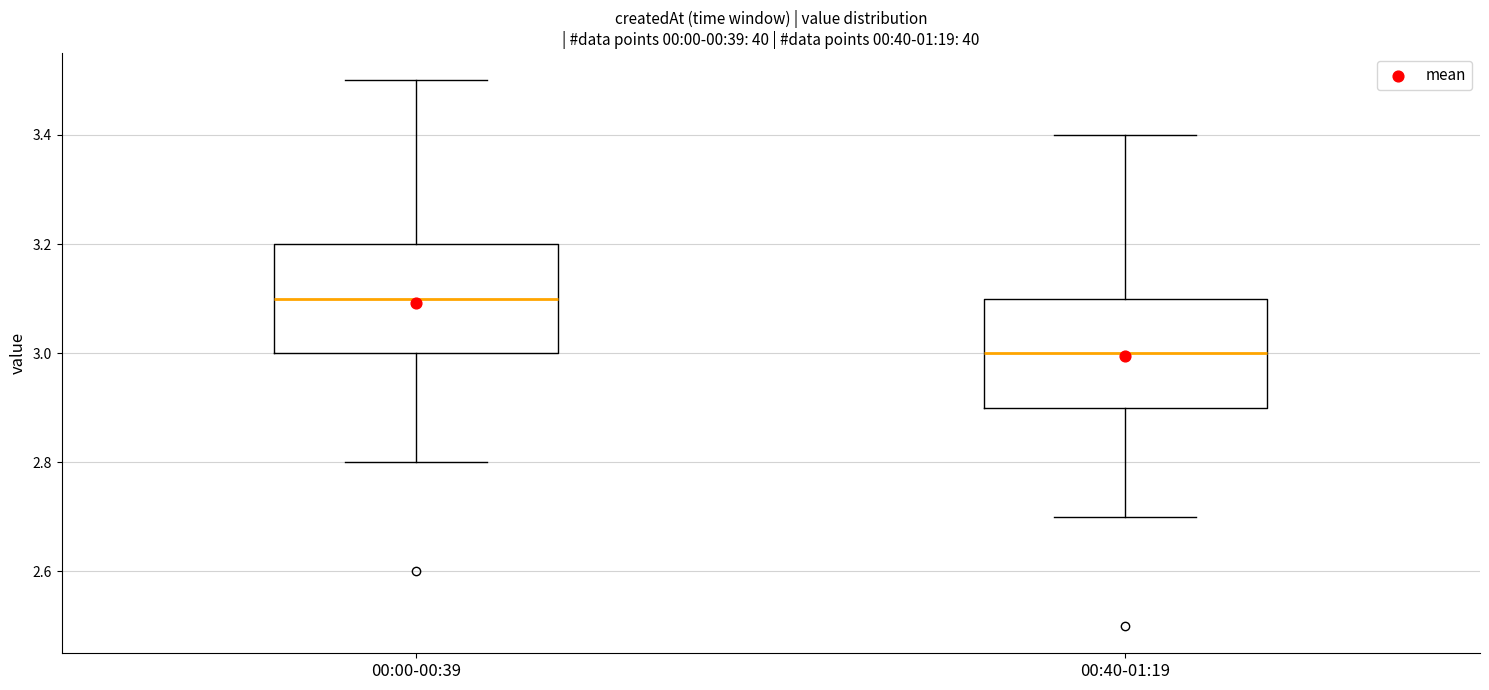

Reading left to right, transcribe this box plot: for each box, give where its median line is, the range the box spans, and where its two whiskers end, as read against the y-axis. The values are not printed on the chart, so give them approximately, as read against the axis.

00:00-00:39: median 3.1, box 3.0 to 3.2, whiskers 2.8 to 3.5
00:40-01:19: median 3.0, box 2.9 to 3.1, whiskers 2.7 to 3.4